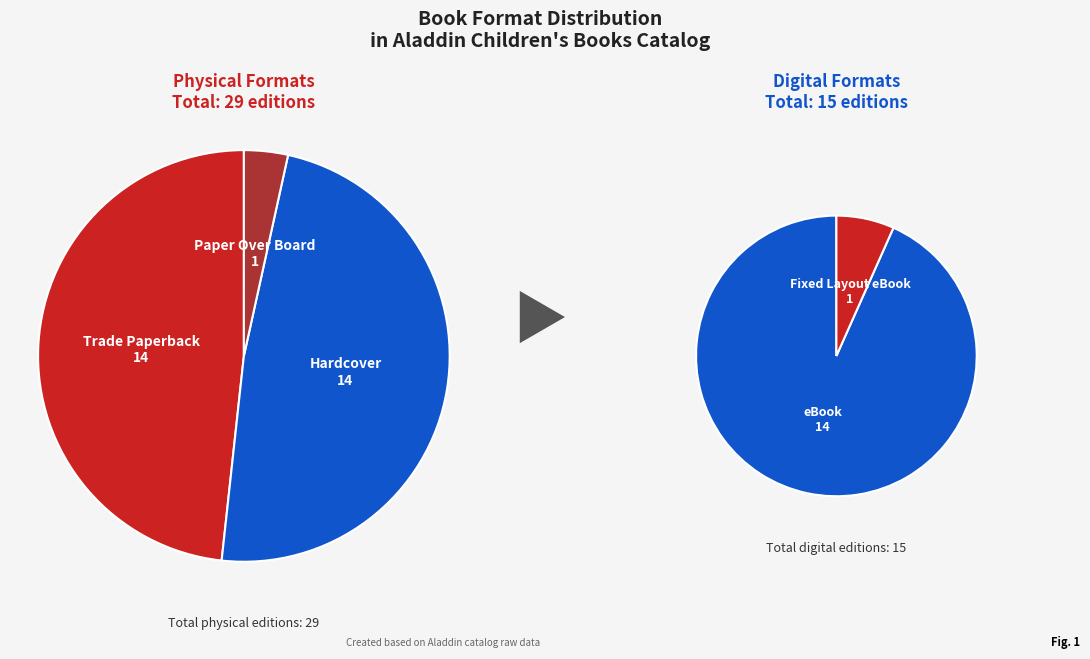

Is there any slice that represents more than half of the pie?

No